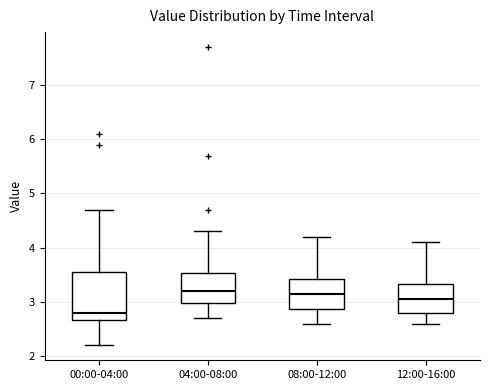

Reading left to right, transcribe this box plot: for each box, give where its median line is, the range the box spans, and where its two whiskers end, as read against the y-axis. The values are not printed on the chart, so give them approximately, as read against the axis.

00:00-04:00: median 2.8, box 2.7 to 3.6, whiskers 2.2 to 4.7
04:00-08:00: median 3.2, box 3.0 to 3.5, whiskers 2.7 to 4.3
08:00-12:00: median 3.2, box 2.9 to 3.4, whiskers 2.6 to 4.2
12:00-16:00: median 3.1, box 2.8 to 3.3, whiskers 2.6 to 4.1